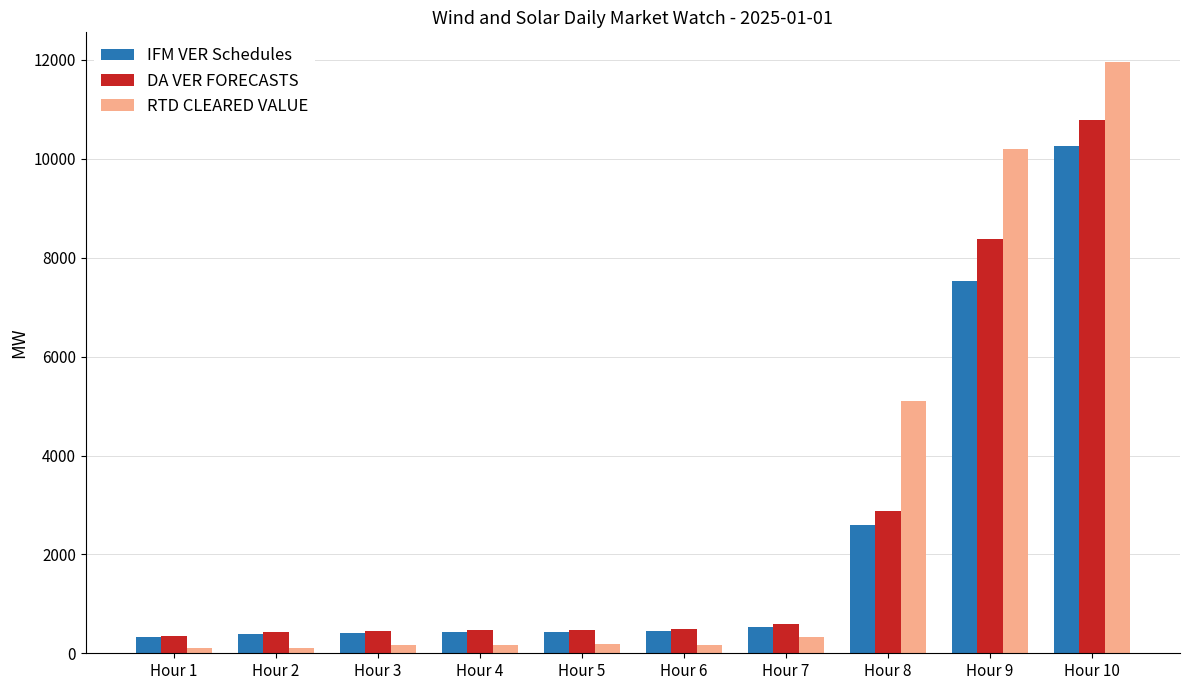

List the series in order of their peak value, lowest first.

IFM VER Schedules, DA VER FORECASTS, RTD CLEARED VALUE